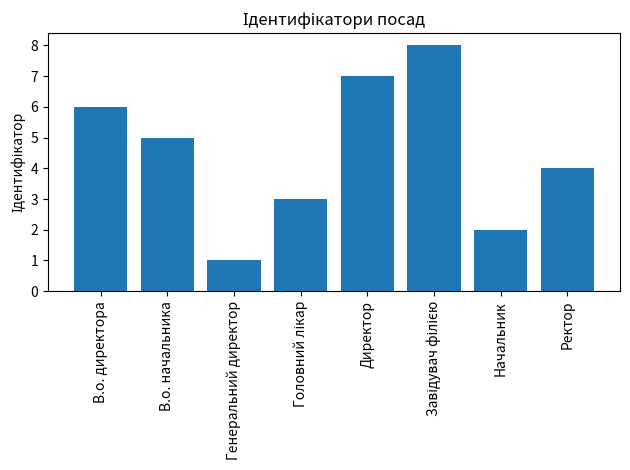

What is the smallest value displayed?

1